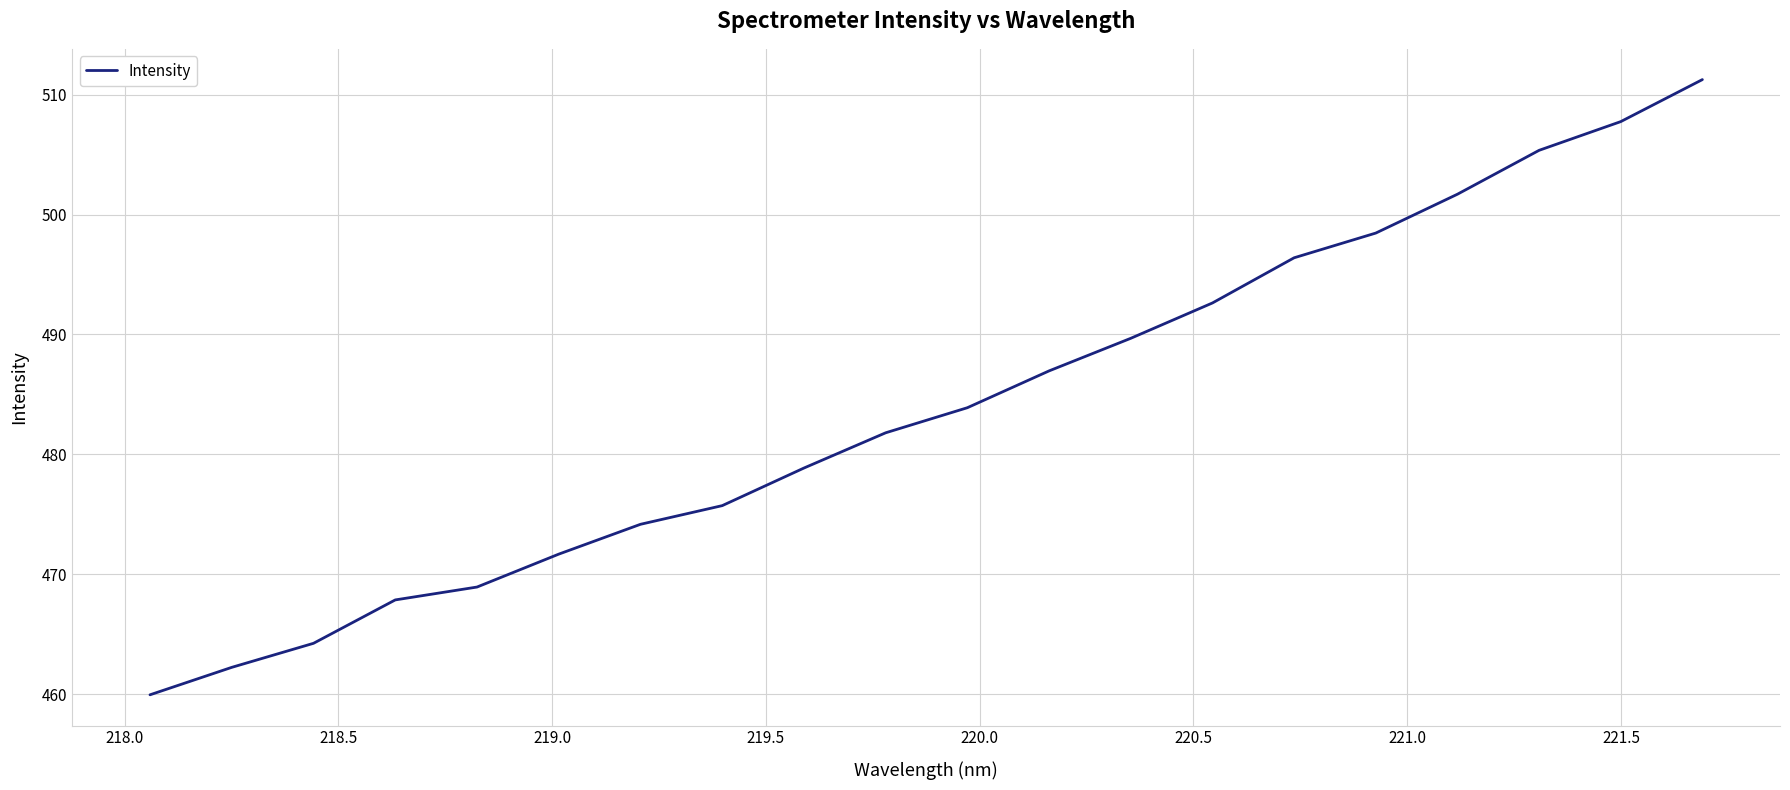

Count the number of values greater than 483.

10